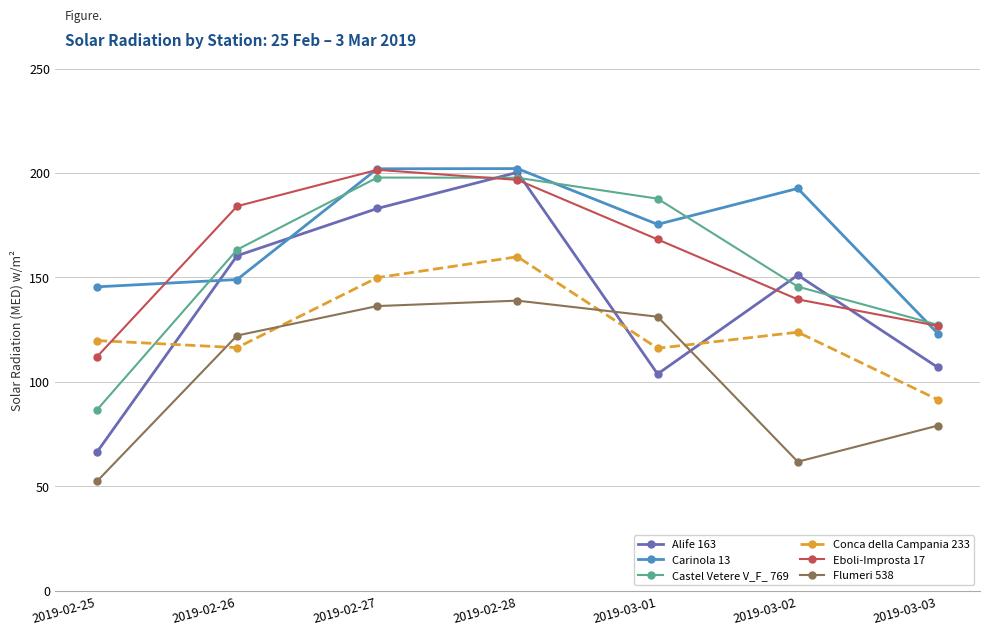

How many interior local peaks does the Eboli-Improsta 17 series have?

1